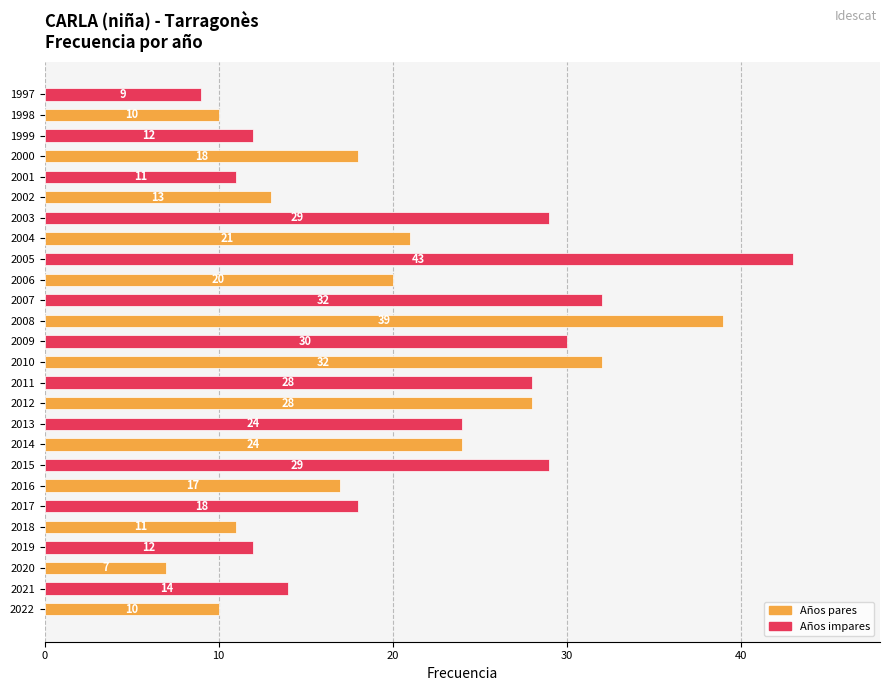

What is the approximate value at 2004, to the nearest 10?

20